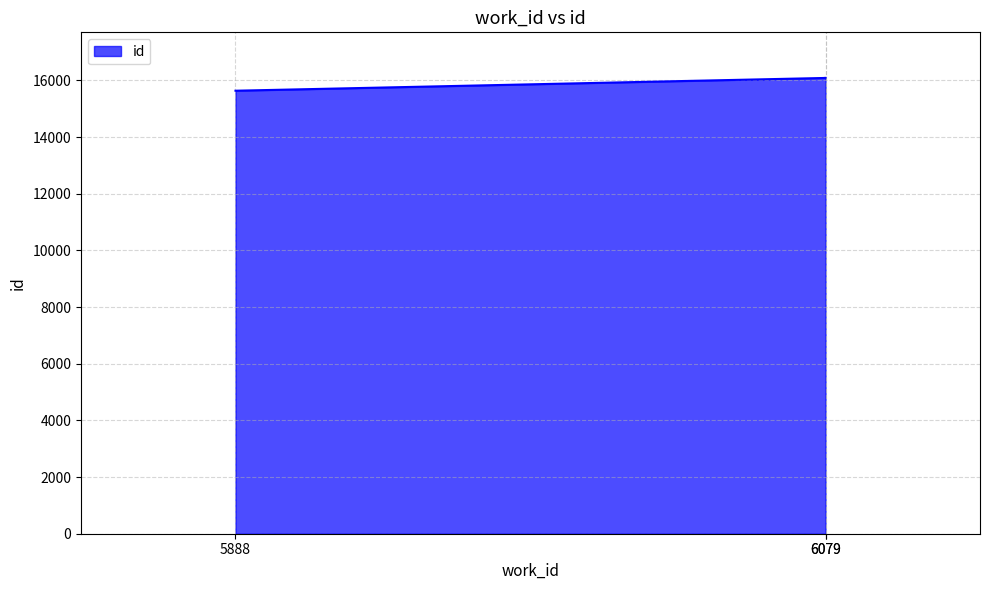

What is the minimum value shown in the chart?

15638